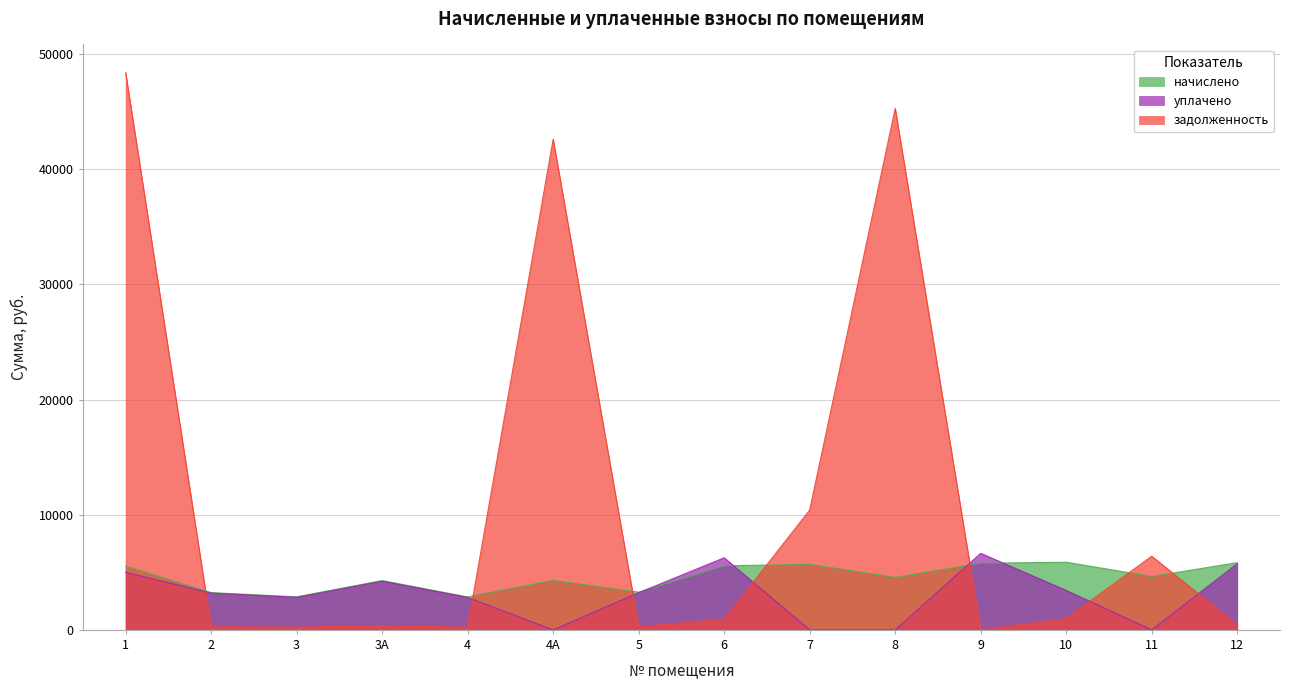

What are all the series names shown in the legend?

начислено, уплачено, задолженность